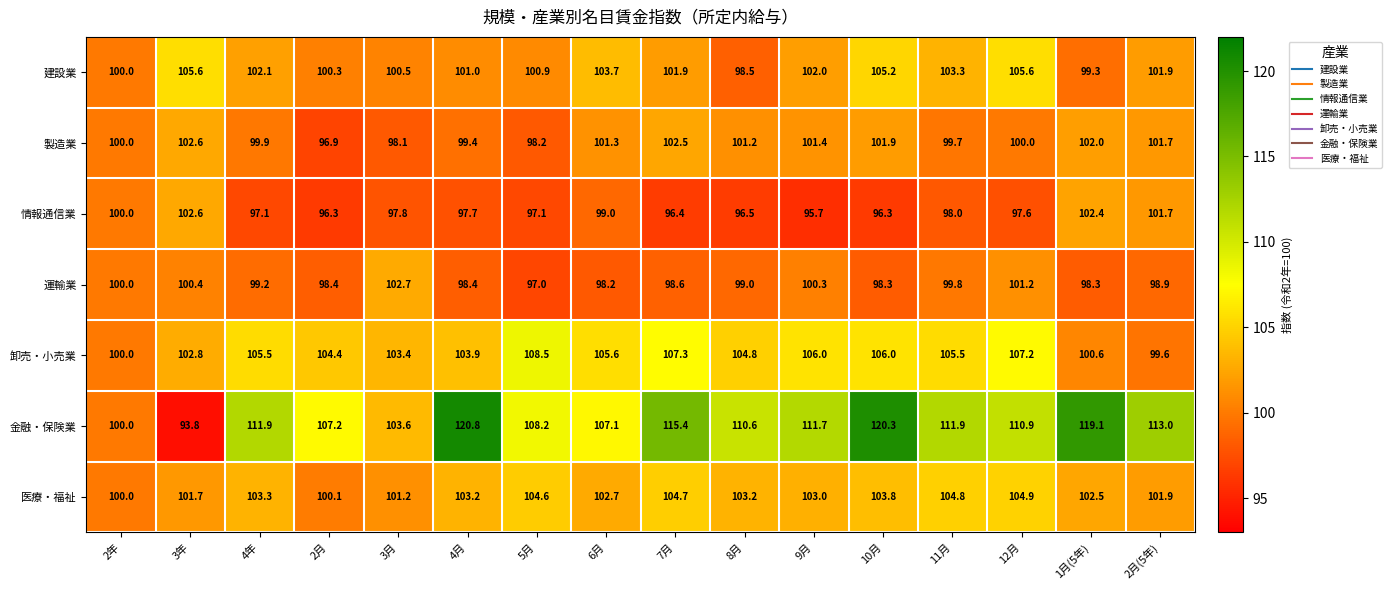

What is the smallest value displayed?

93.8